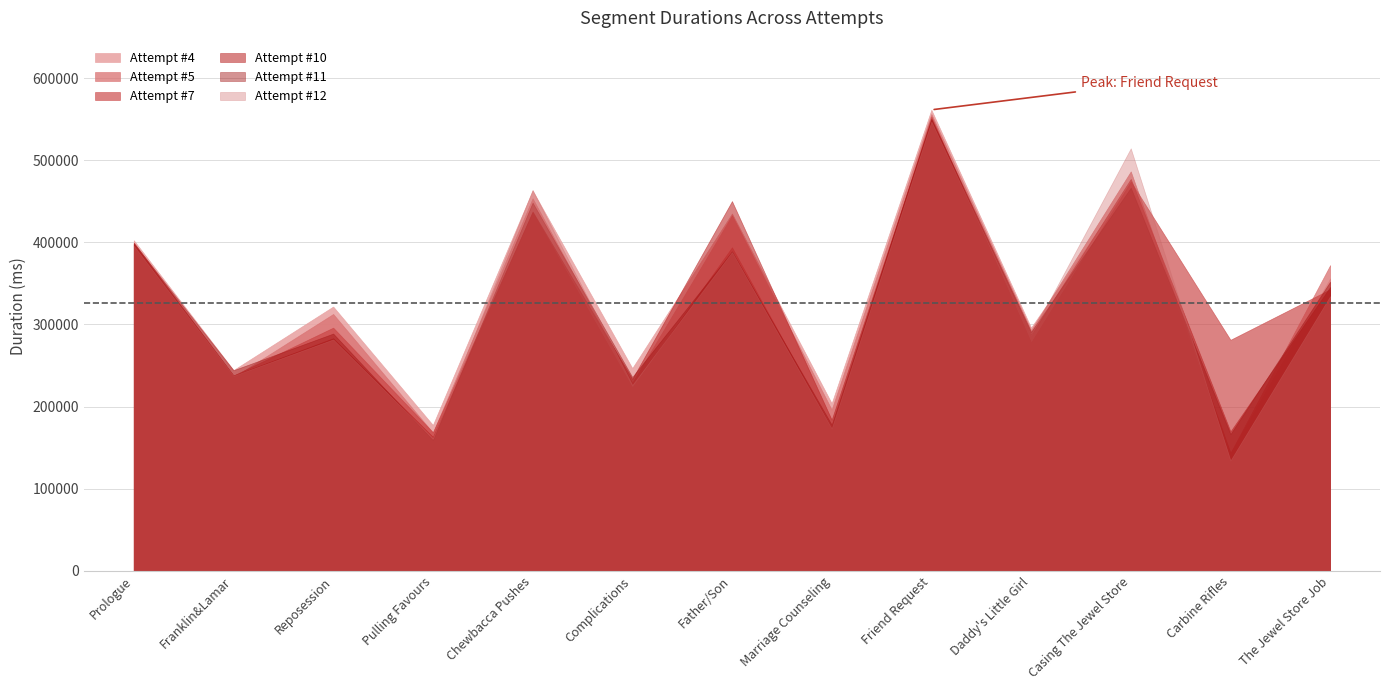

What is the minimum value for Attempt #5?

143651